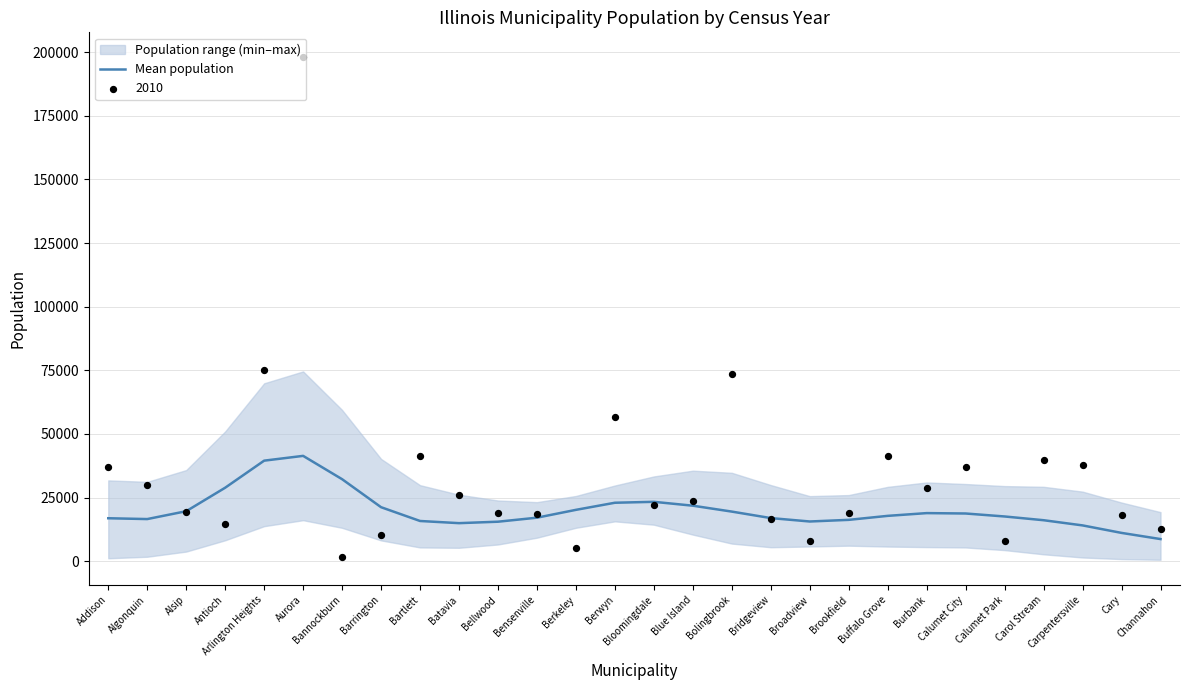

What is the change in value from Algonquin to Antioch?

+12318.0